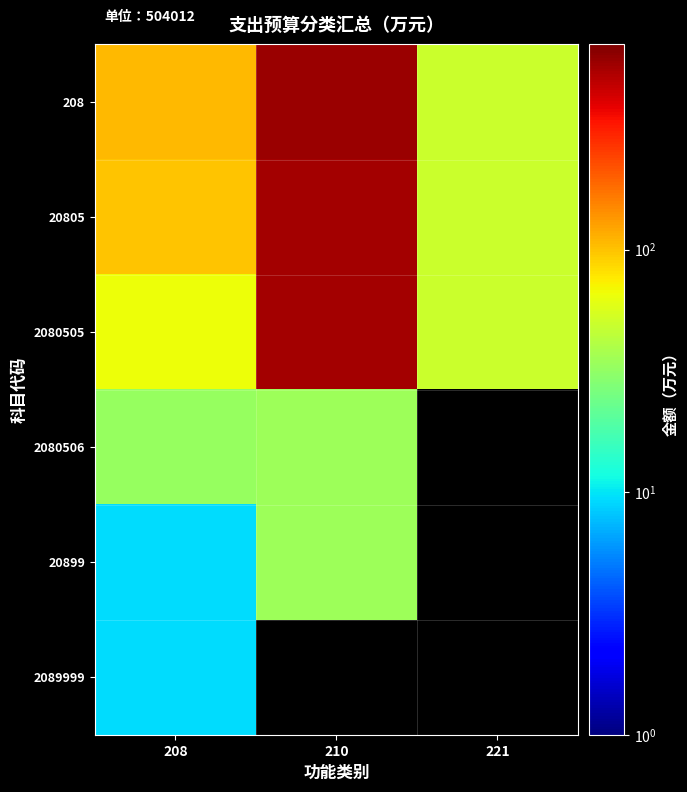

Between 208 and 210, which is larger?

210